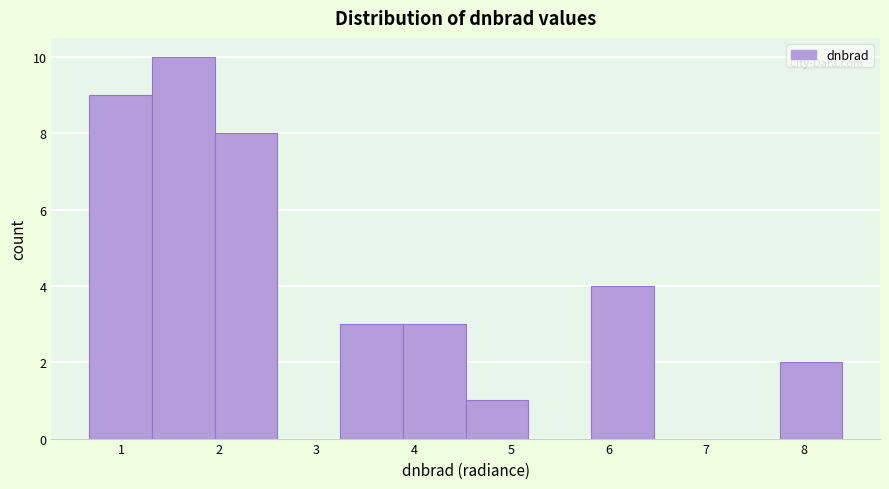

Which range on the x-axis has the tallest bar?

1.3 to 2.0